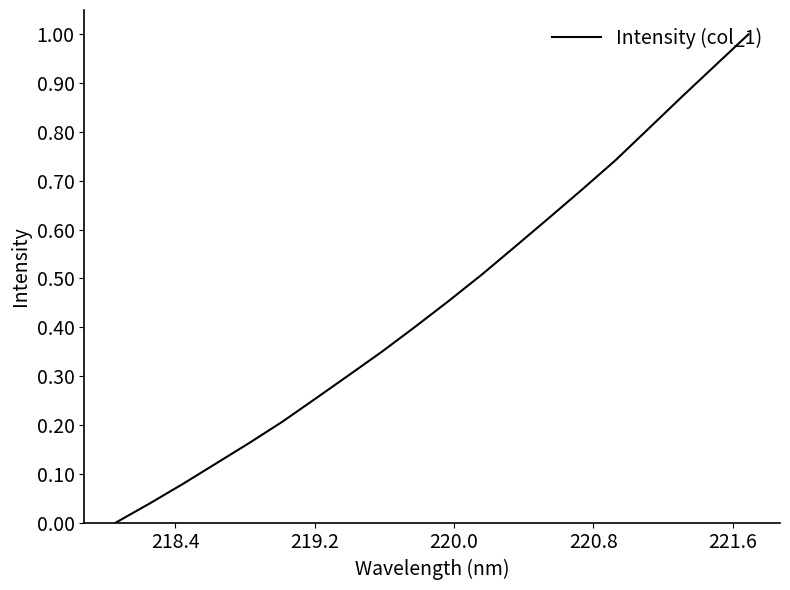

What is the maximum value shown in the chart?

1.0